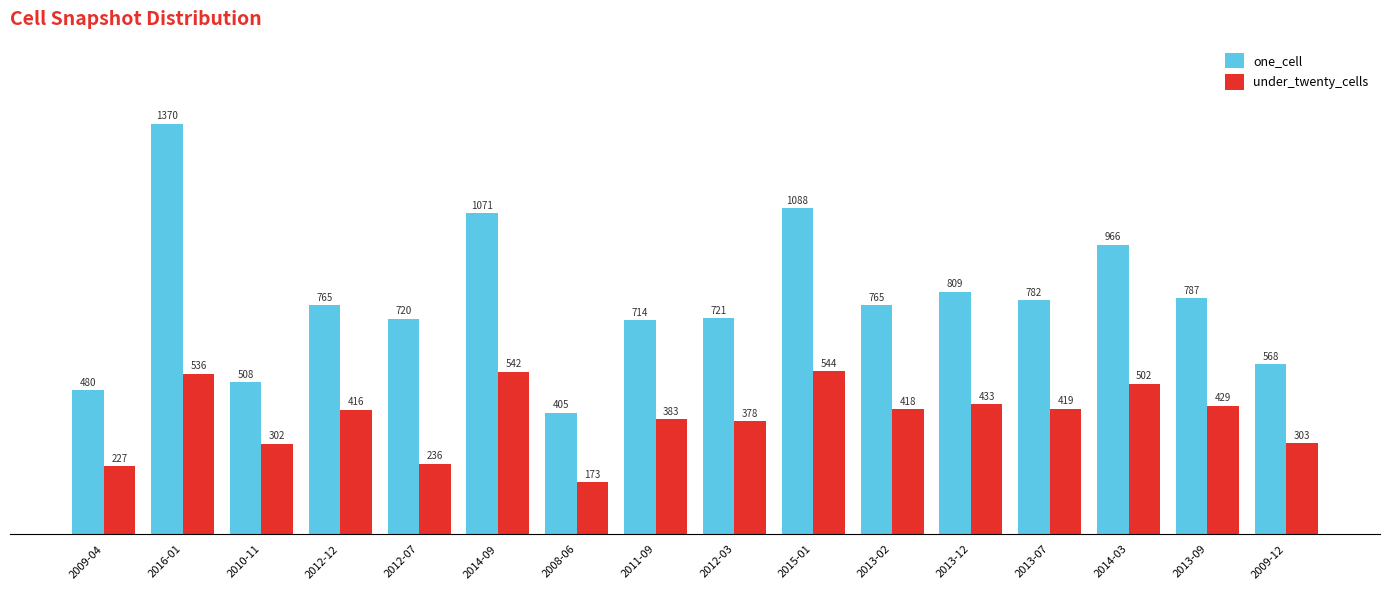

List the series in order of their overall mean, lowest first.

under_twenty_cells, one_cell